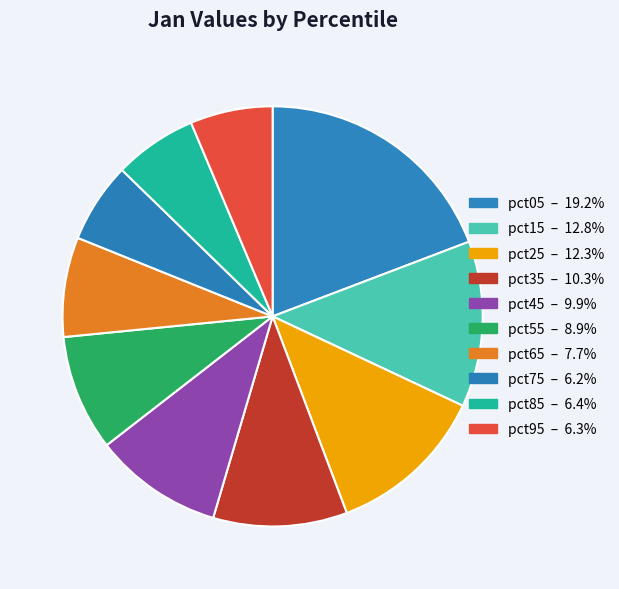

To the nearest percent, what is the average slice percentage?

10%